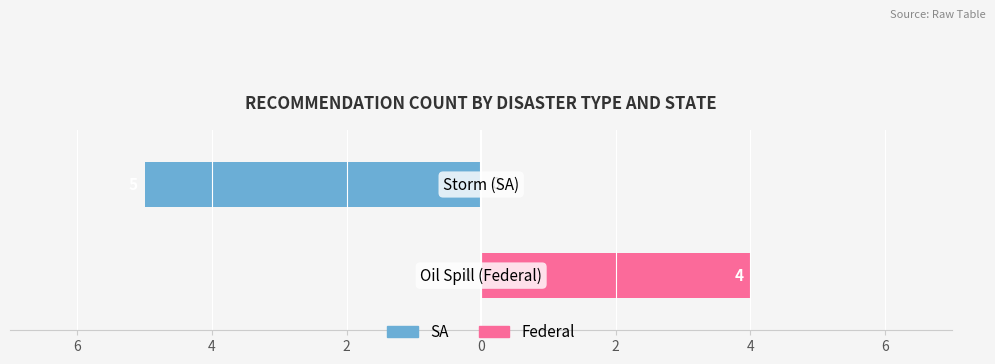

Reading left to right, transcribe all the data shown in this chart.

SA (Storm): -5	0
Federal (Oil Spill): 0	4